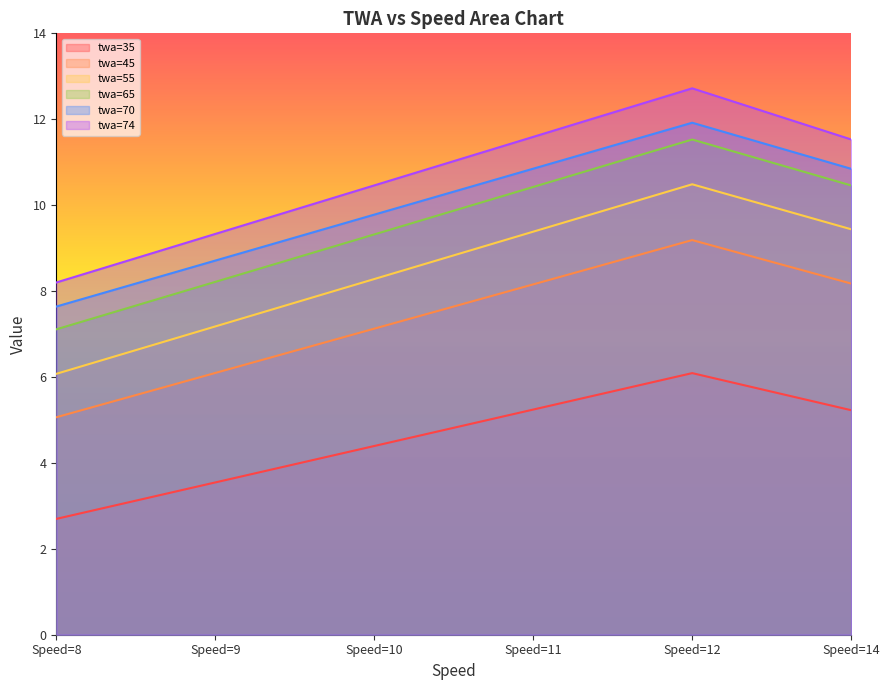

Which label corresponds to the smallest value in the chart?

Speed=8